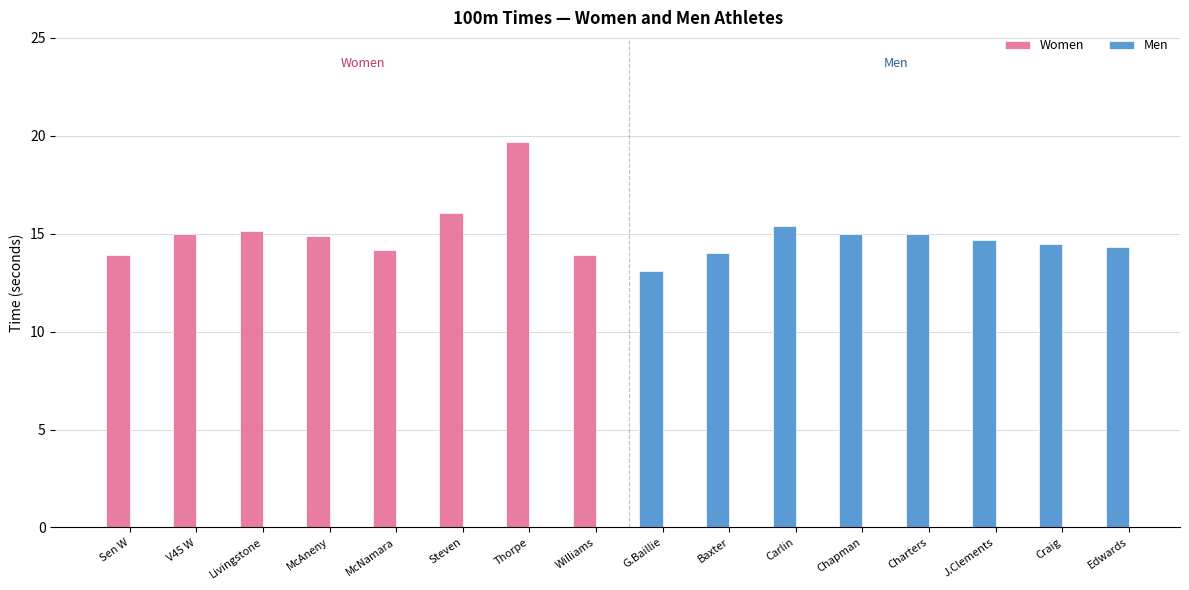

How many distinct data groups are displayed?

2